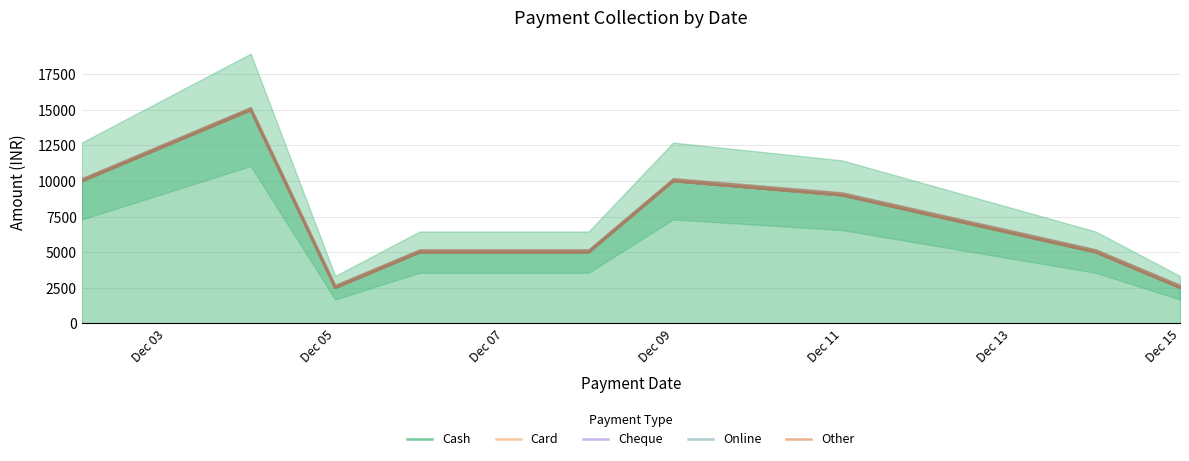

At which label does Online first exceed 5000?

Dec 03